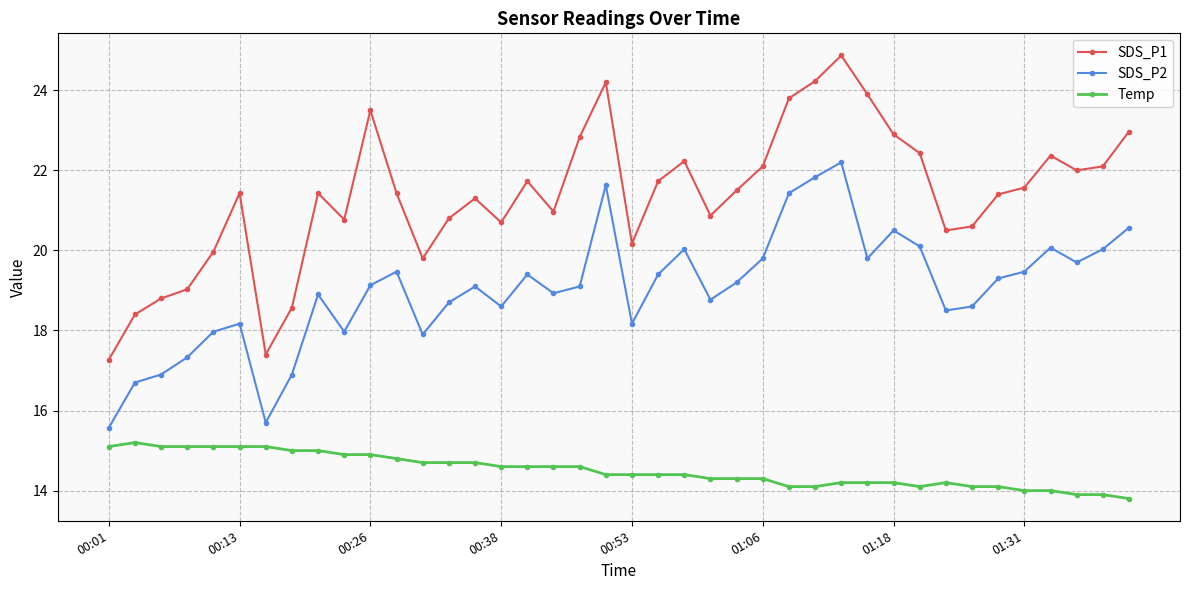

List the series in order of their peak value, lowest first.

Temp, SDS_P2, SDS_P1